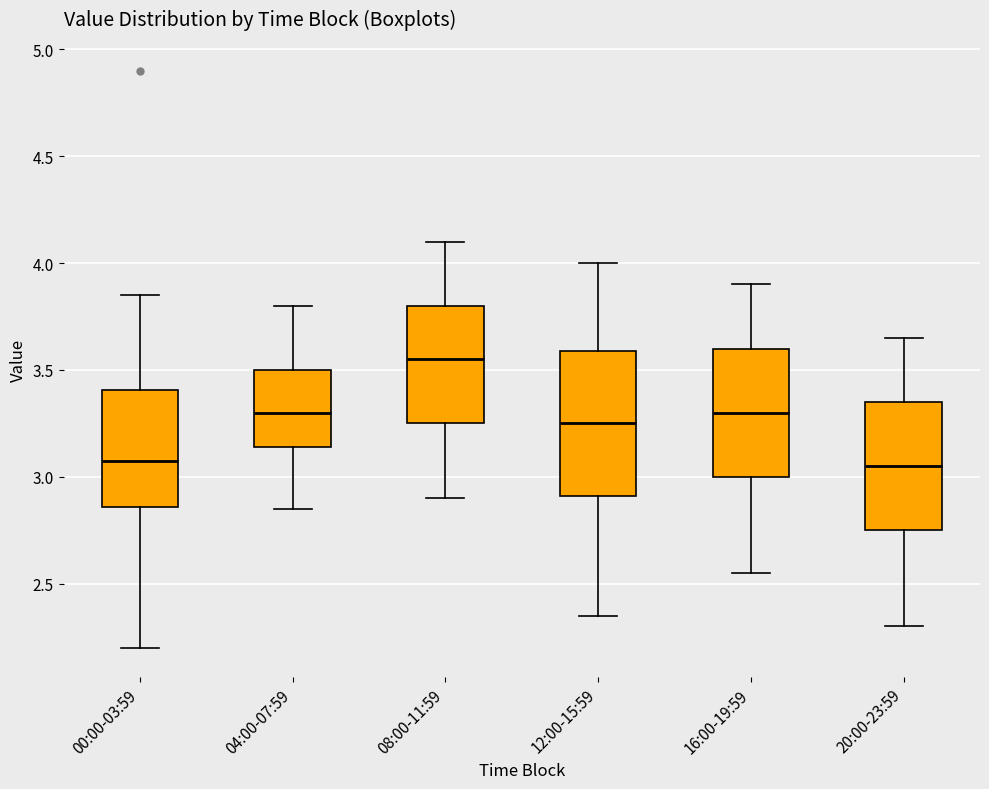

Where does the median line of the box for 12:00-15:59 sit on the y-axis? The values are not printed on the chart, so give them approximately, as read against the axis.

3.25